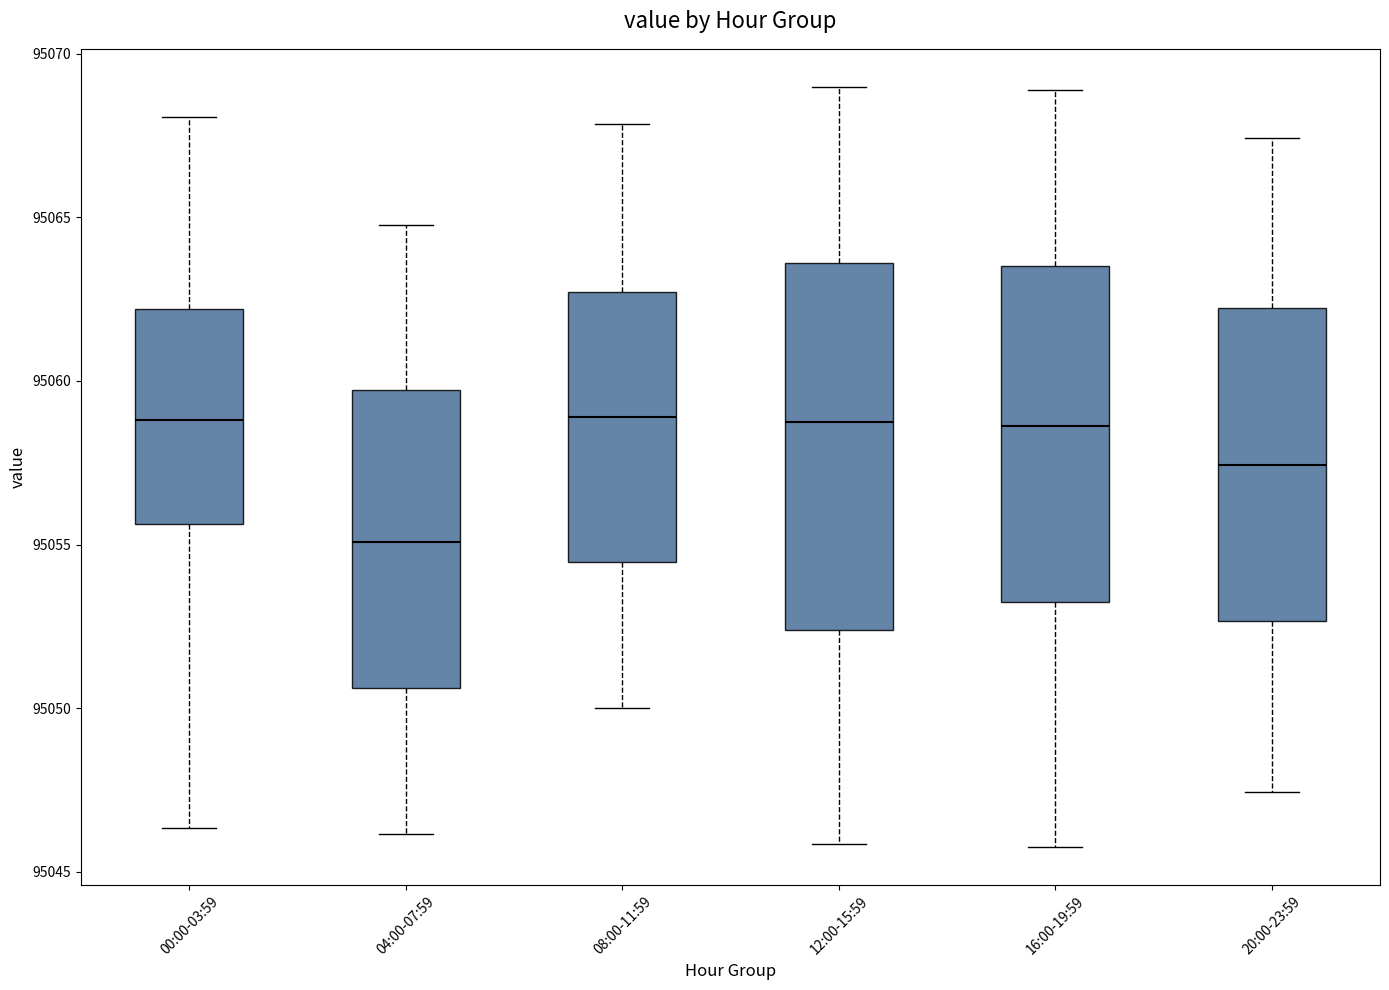

Reading left to right, transcribe this box plot: for each box, give where its median line is, the range the box spans, and where its two whiskers end, as read against the y-axis. The values are not printed on the chart, so give them approximately, as read against the axis.

00:00-03:59: median 95059.0, box 95055.5 to 95062.0, whiskers 95046.5 to 95068.0
04:00-07:59: median 95055.0, box 95050.5 to 95059.5, whiskers 95046.0 to 95065.0
08:00-11:59: median 95059.0, box 95054.5 to 95062.5, whiskers 95050.0 to 95068.0
12:00-15:59: median 95058.5, box 95052.5 to 95063.5, whiskers 95046.0 to 95069.0
16:00-19:59: median 95058.5, box 95053.0 to 95063.5, whiskers 95046.0 to 95069.0
20:00-23:59: median 95057.5, box 95052.5 to 95062.0, whiskers 95047.5 to 95067.5